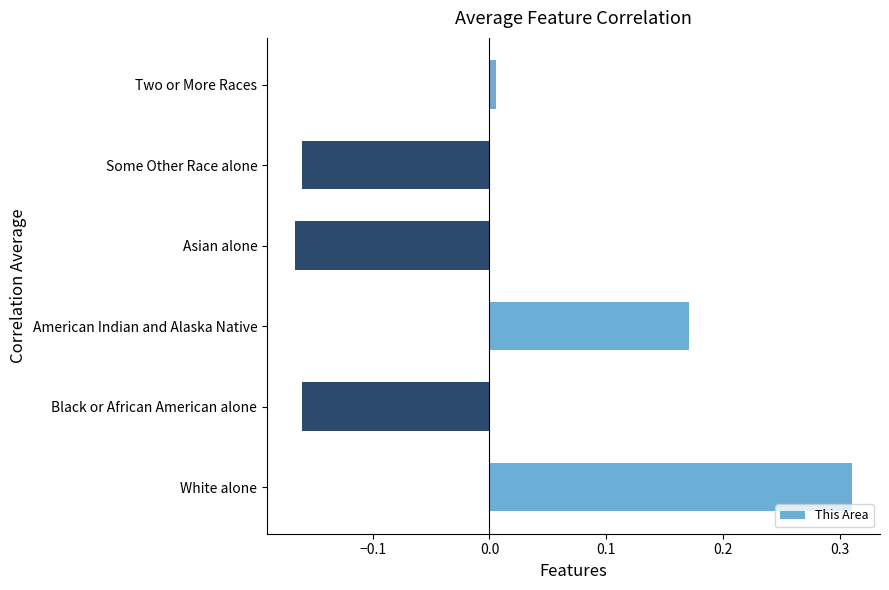

At which label is the value closest to 0?

Two or More Races